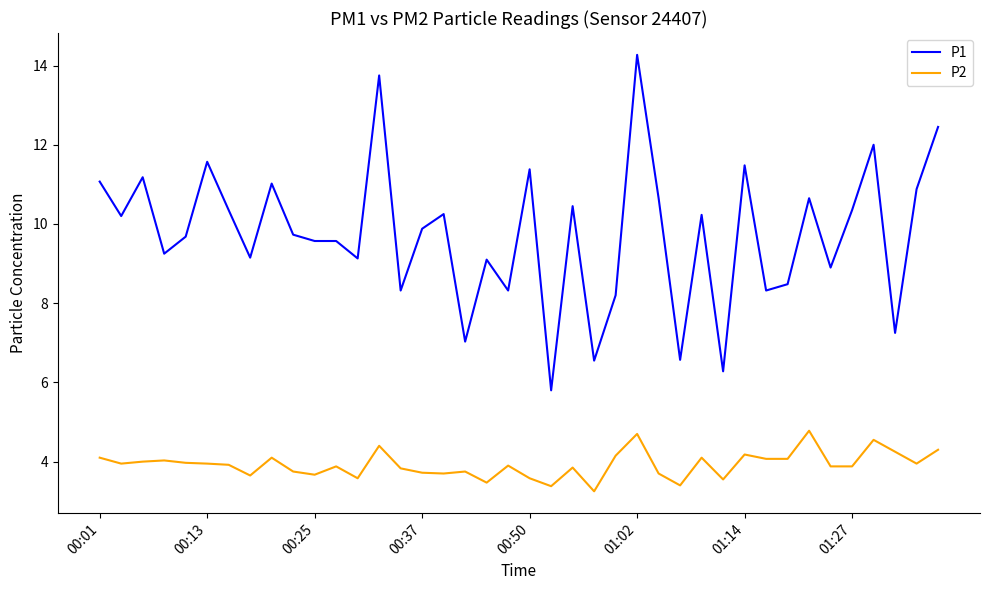

What is the minimum value for P1?

5.8